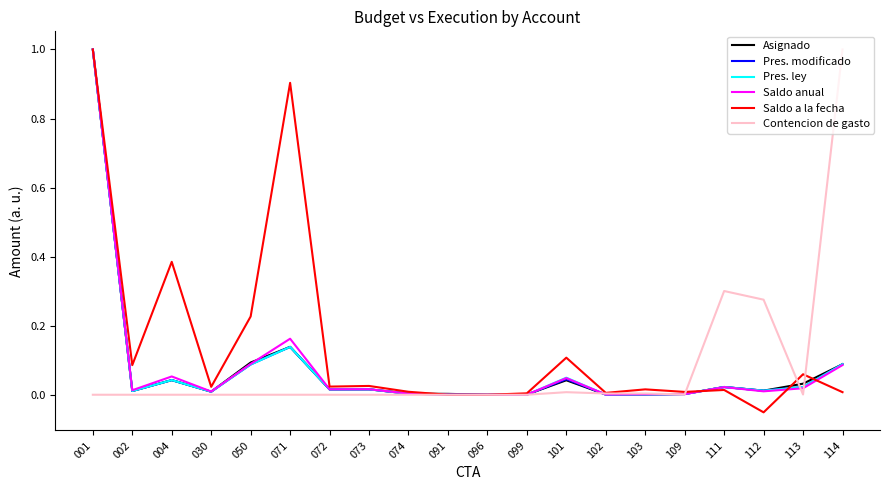

At which category does the chart reach its minimum across all series?

112